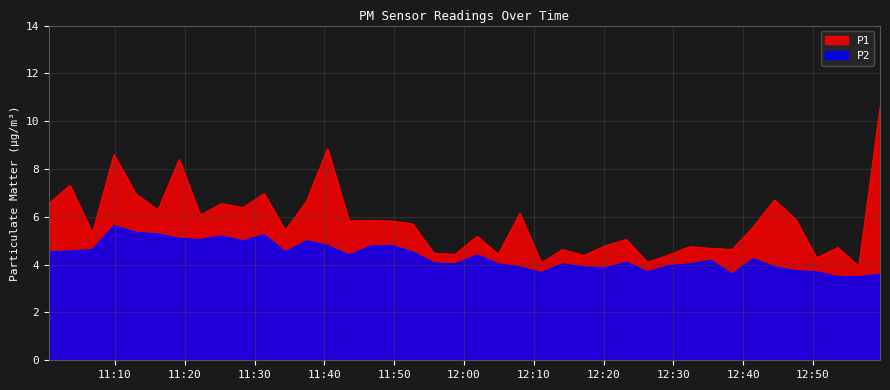

What is the average value of the P2 series?

4.4